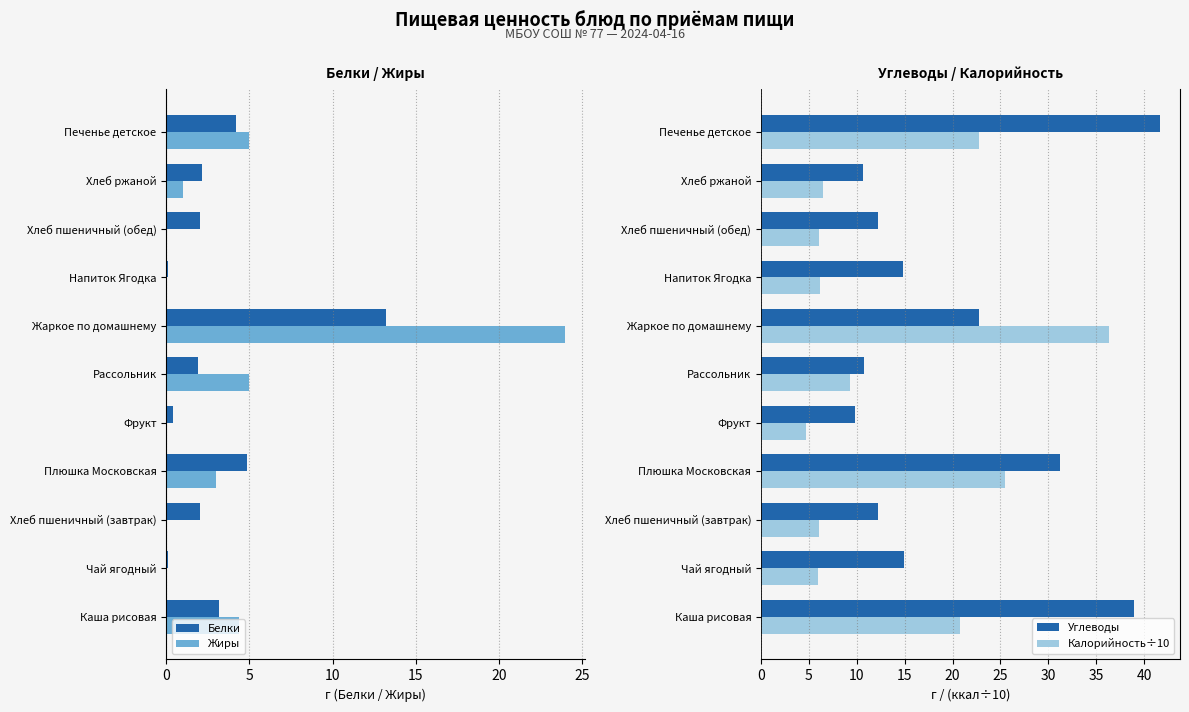

Is the value of Калорийность÷10 at Рассольник greater than the value of Углеводы at Плюшка Московская?

No